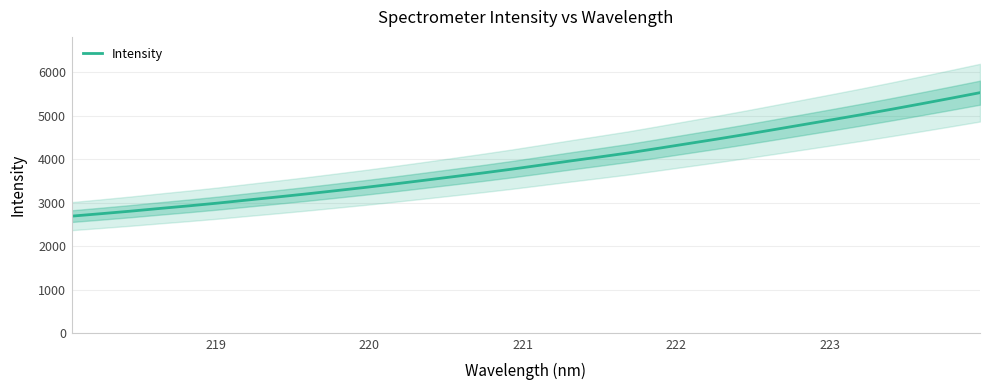

Reading right to left, list all the values displayed in this chart.

5533.3	5404.5	5278.0	5154.1	5033.1	4916.7	4802.0	4687.3	4573.7	4463.9	4358.0	4251.7	4147.3	4053.2	3961.0	3866.0	3772.0	3683.4	3598.6	3514.7	3432.1	3352.5	3277.3	3202.8	3132.0	3063.4	2993.3	2929.0	2868.5	2806.1	2748.2	2691.9